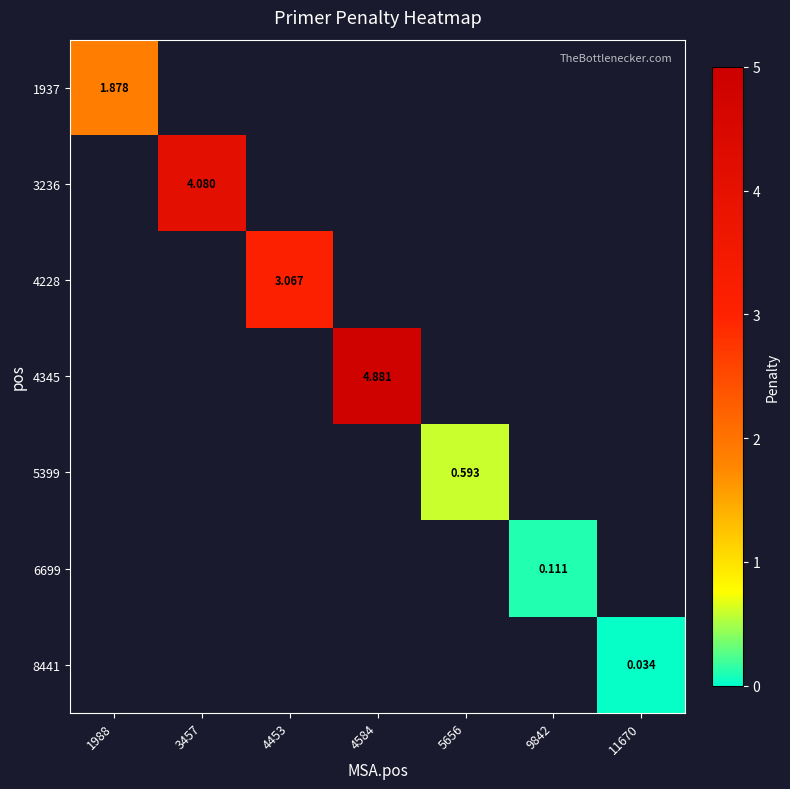

How many data points in 4345 are above 4?

1